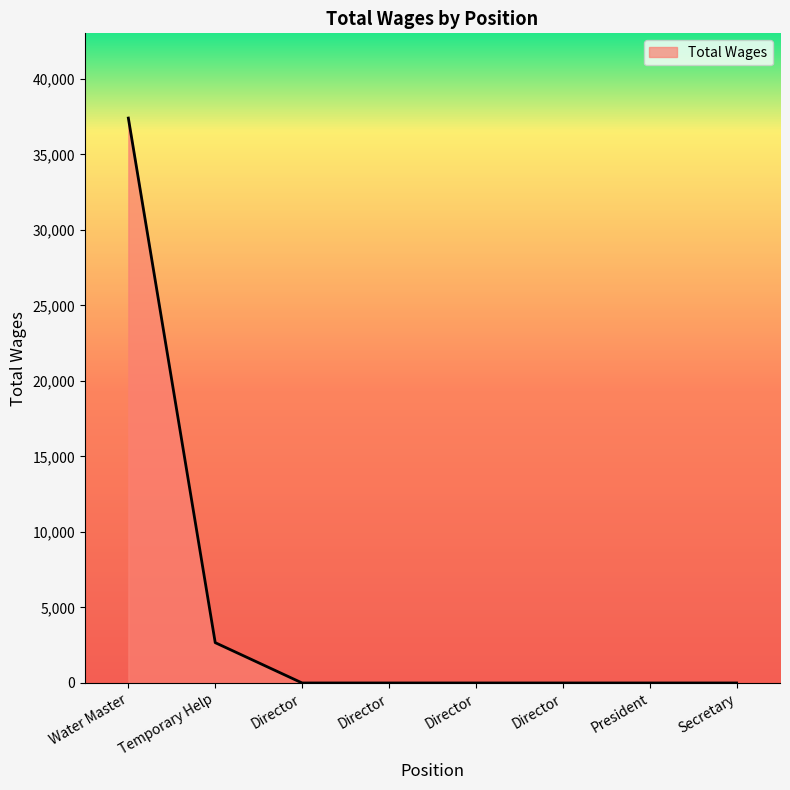

What is the maximum value shown in the chart?

37405